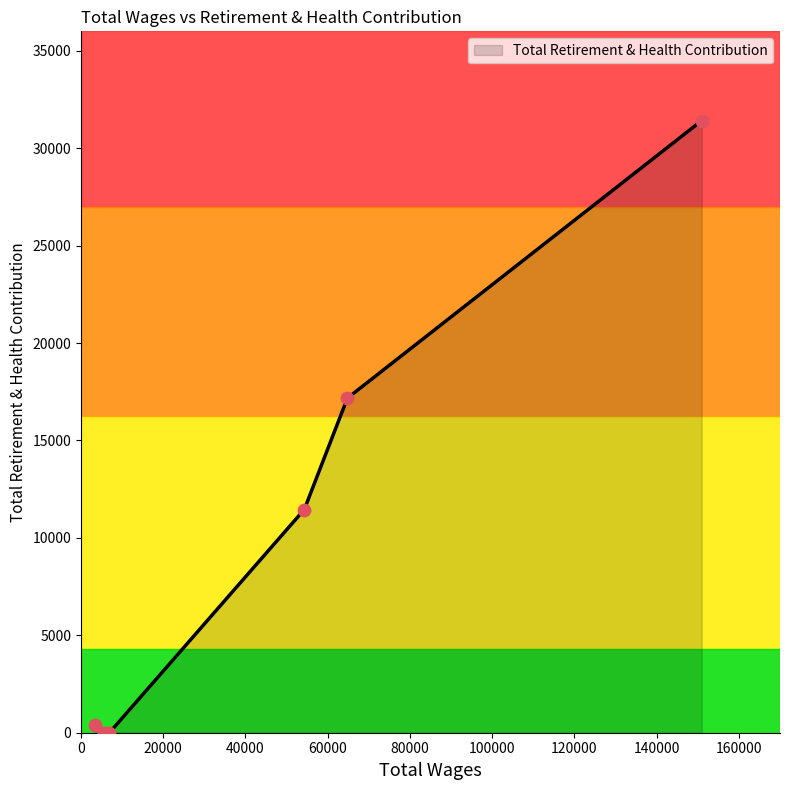

What is the maximum value shown in the chart?

31419